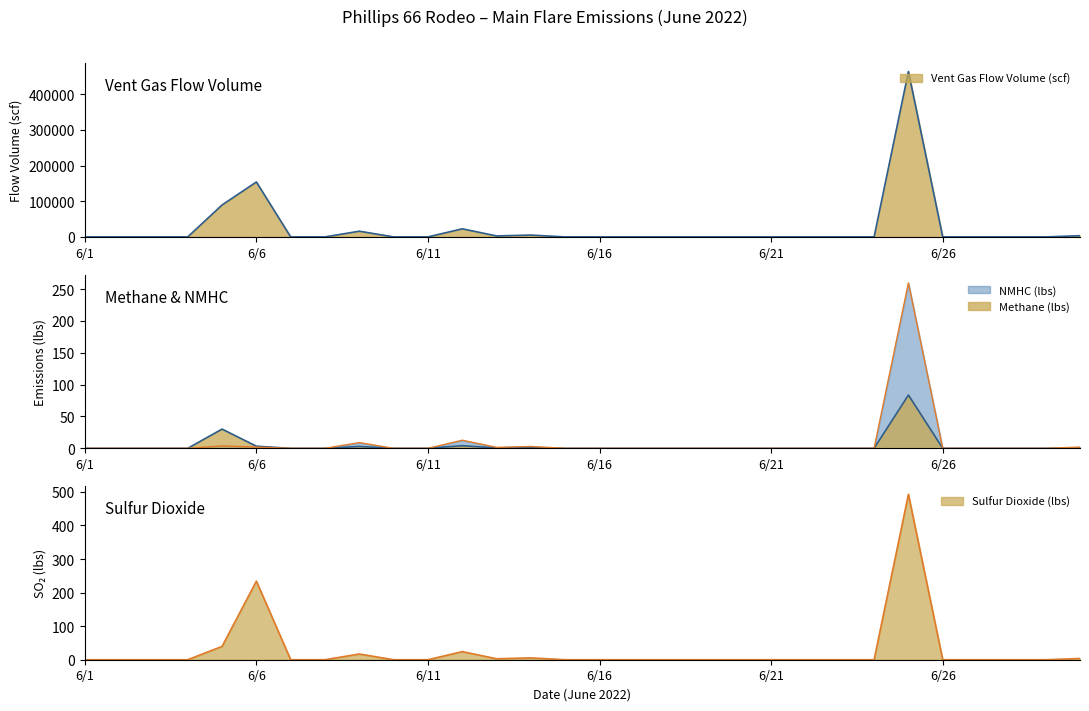

What is the difference between the maximum and minimum values in the Sulfur Dioxide (lbs) series?

492.9